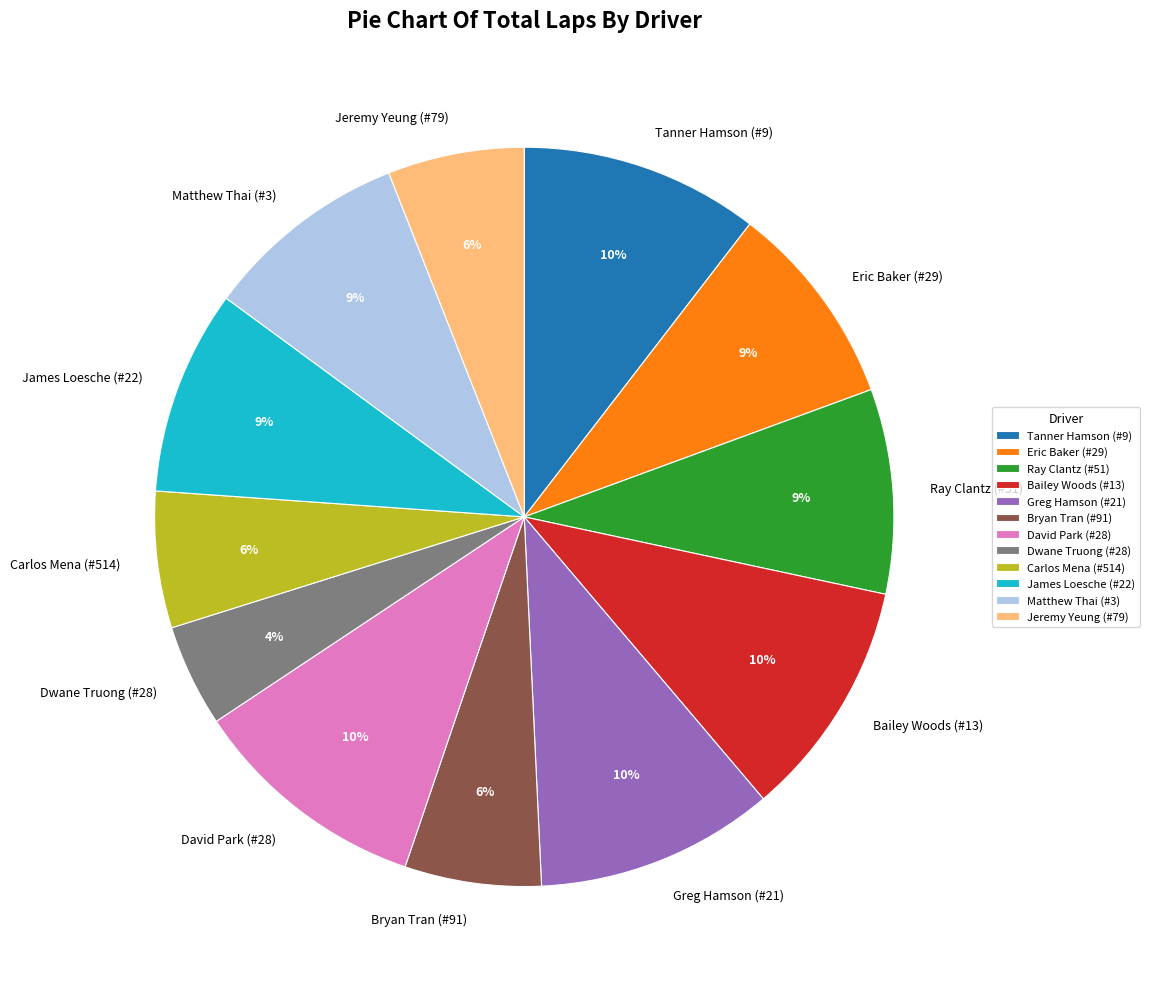

To the nearest percent, what is the difference between the Greg Hamson (#21) and Dwane Truong (#28) slice percentages?

6%